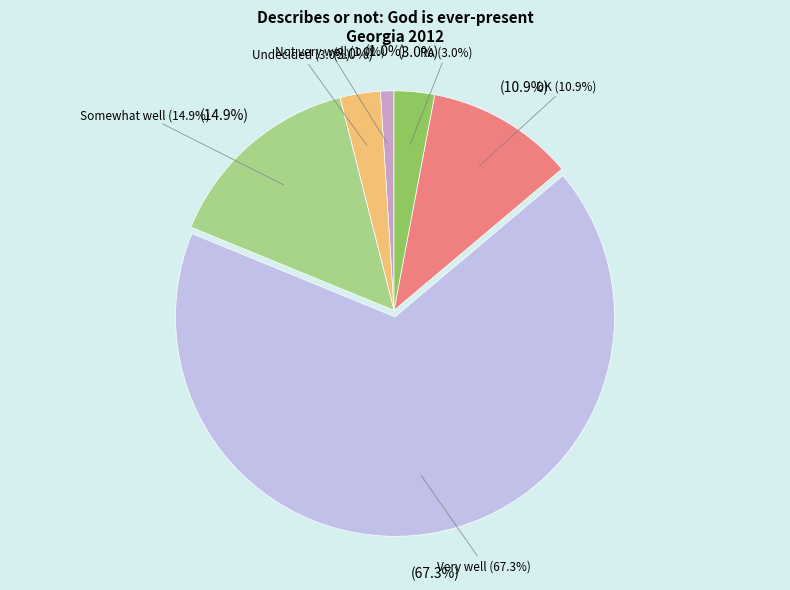

To the nearest percent, what is the difference between the Very well and DK slice percentages?

56%